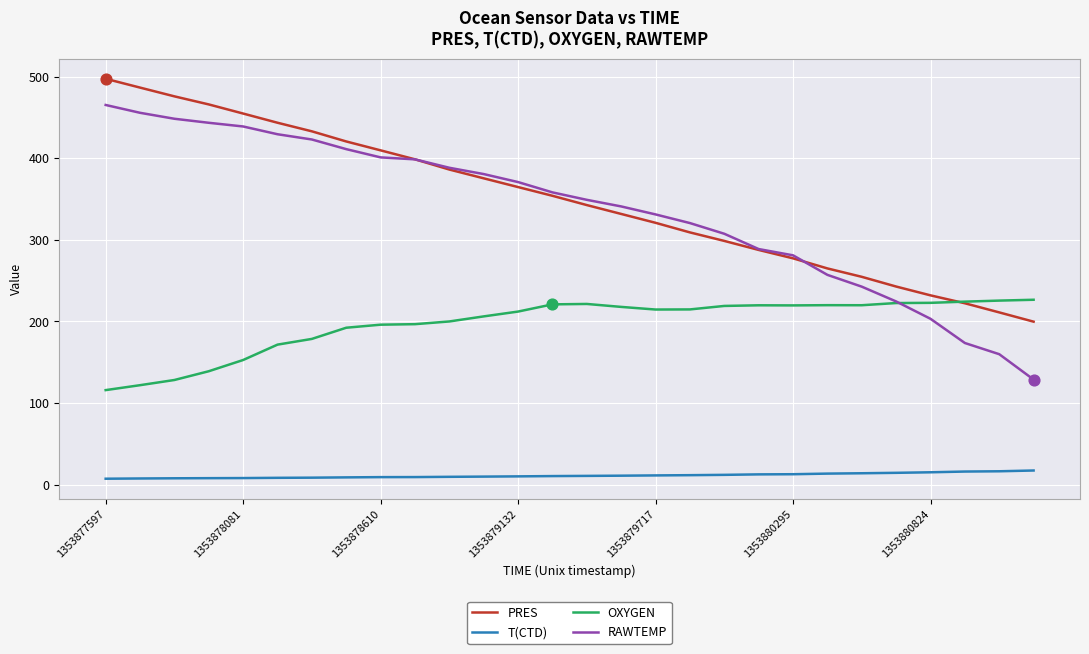

What is the lowest value of the PRES series?

199.8